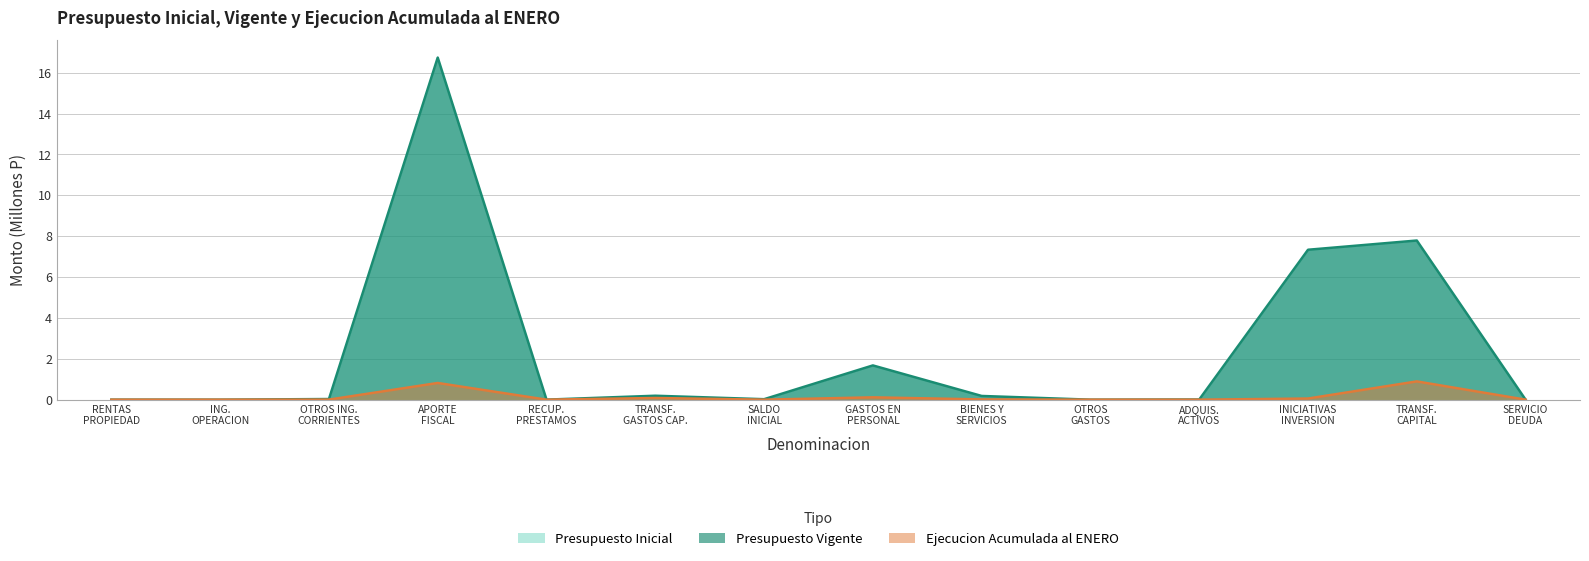

At how many categories does at least one series exceed 7?

3